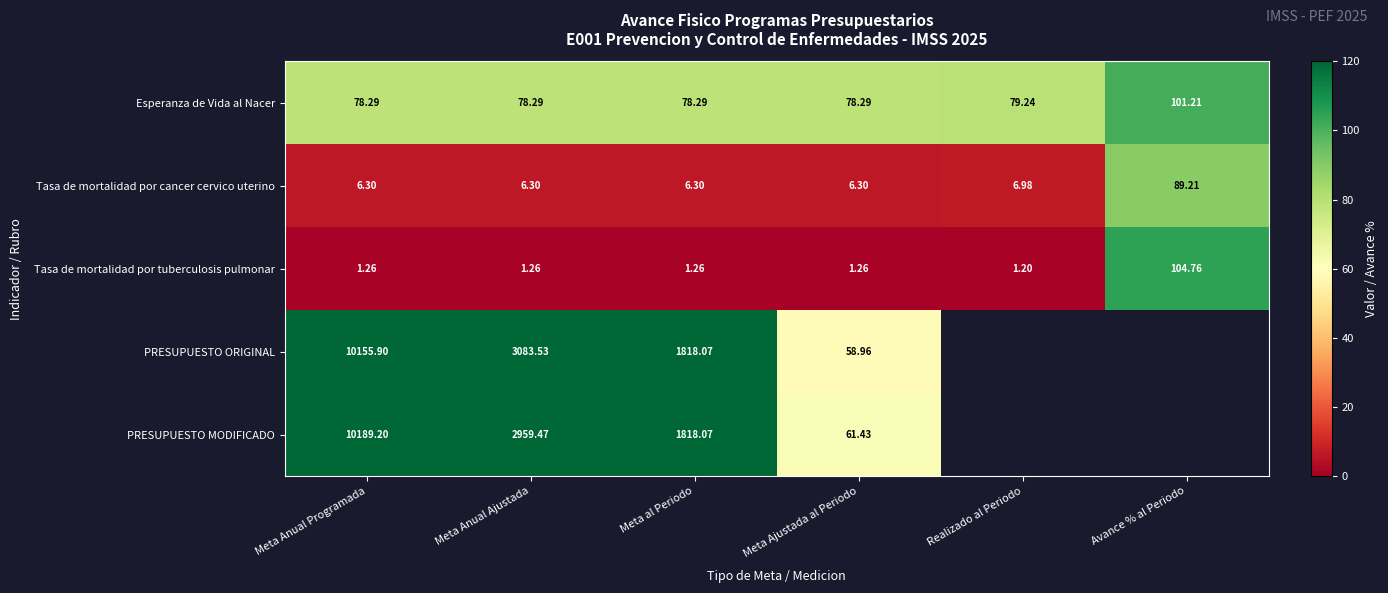

The PRESUPUESTO MODIFICADO series shows 3790.6 at Meta Anual Programada. True or false?

False